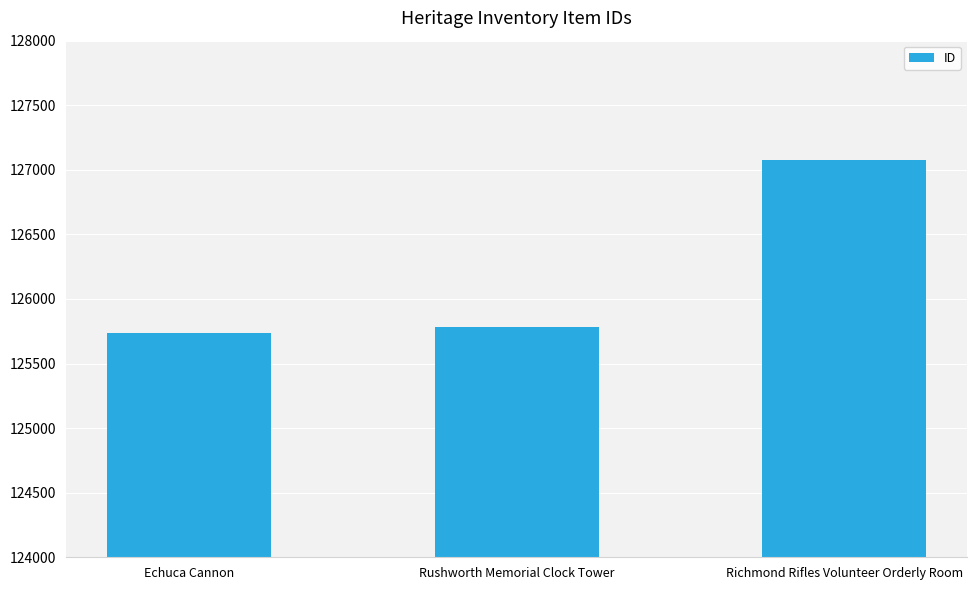

How many distinct data groups are displayed?

1